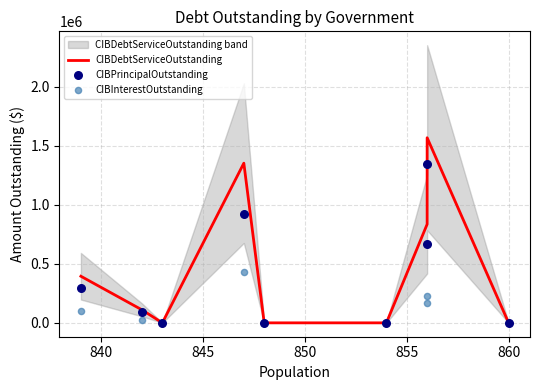

Is the value of CIBDebtServiceOutstanding at 860 greater than the value of CIBPrincipalOutstanding at 7?

No